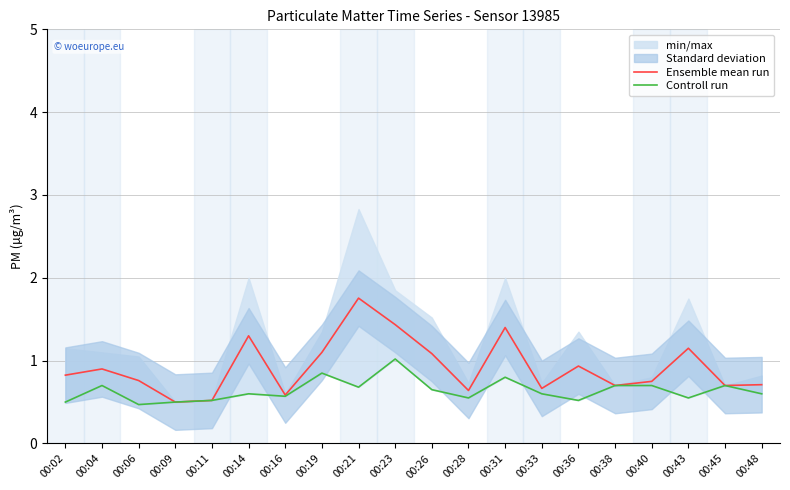

True or false: Controll run has a value of 0.9 at 00:26.

False